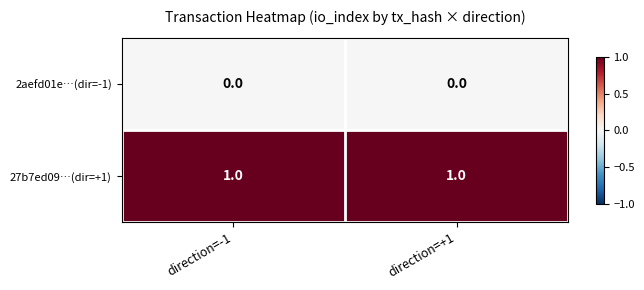

Reading left to right, transcribe all the data shown in this chart.

2aefd01e…(dir=-1): 0	0
27b7ed09…(dir=+1): 1	1